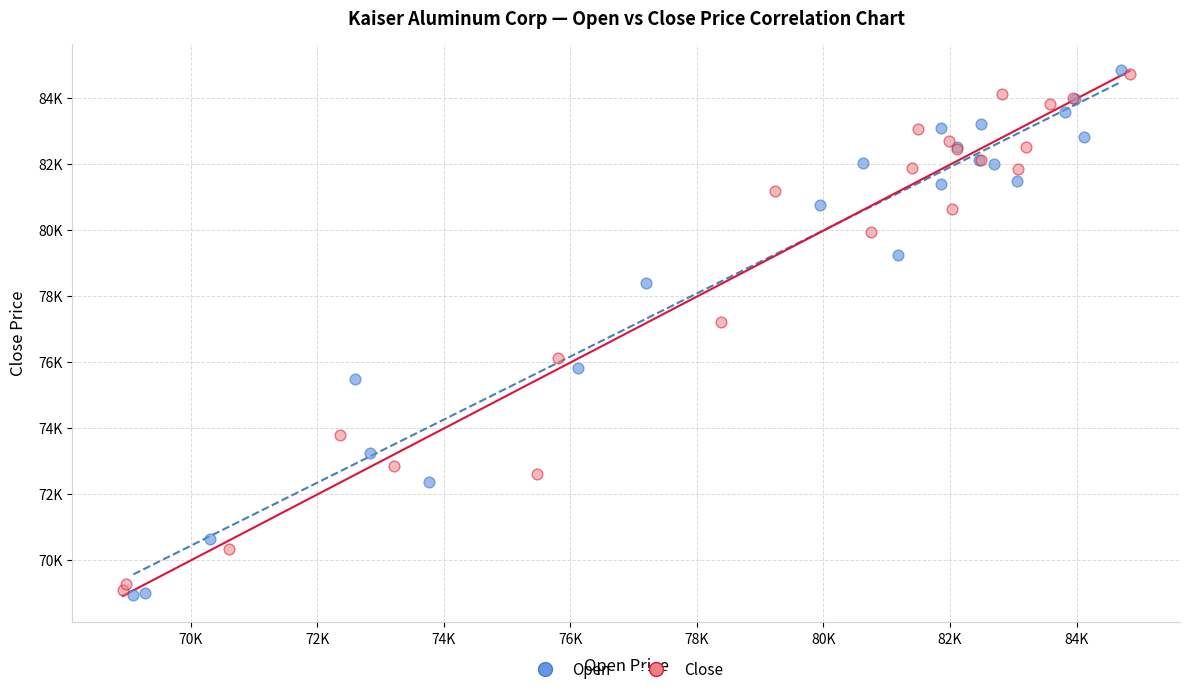

Which series reaches the minimum Y coordinate?

Open